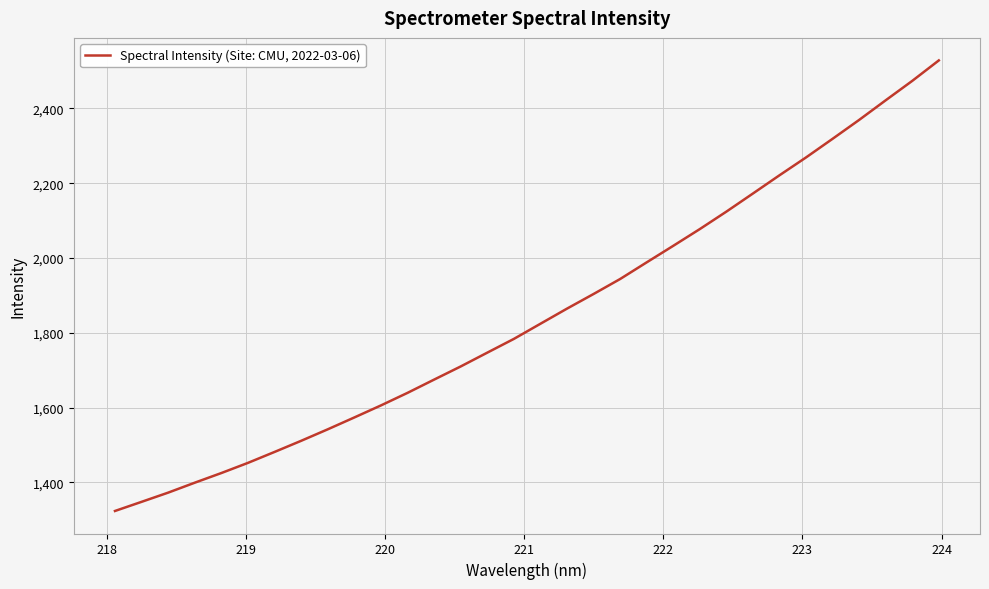

True or false: there are more than 2 points higher than both neighbors.

False